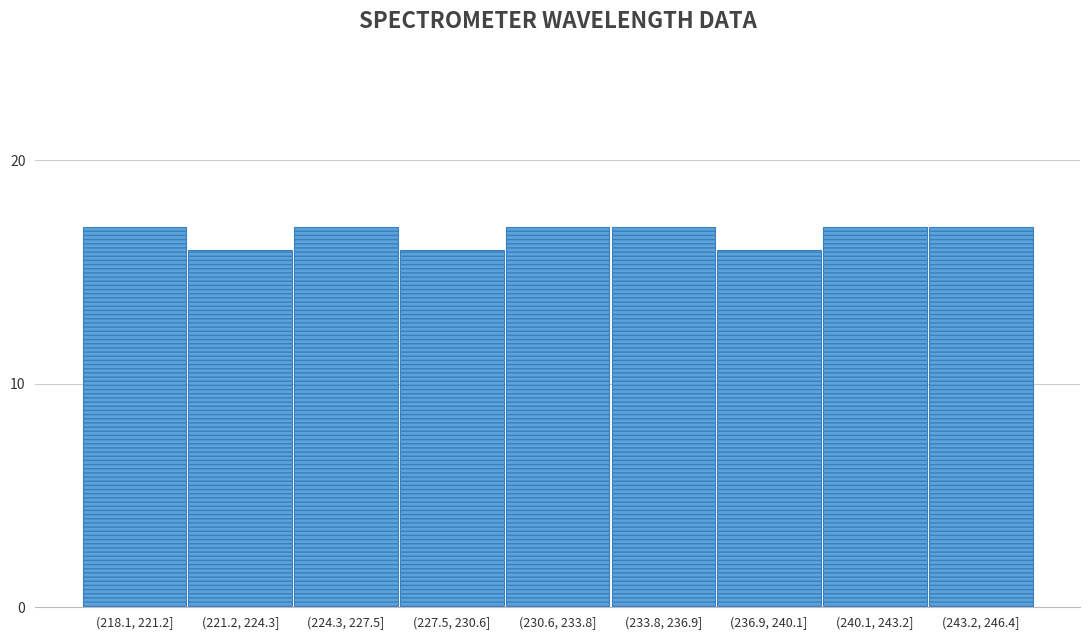

Reading left to right, list all the values displayed in this chart.

(218.1, 221.2]=17	(221.2, 224.3]=16	(224.3, 227.5]=17	(227.5, 230.6]=16	(230.6, 233.8]=17	(233.8, 236.9]=17	(236.9, 240.1]=16	(240.1, 243.2]=17	(243.2, 246.4]=17